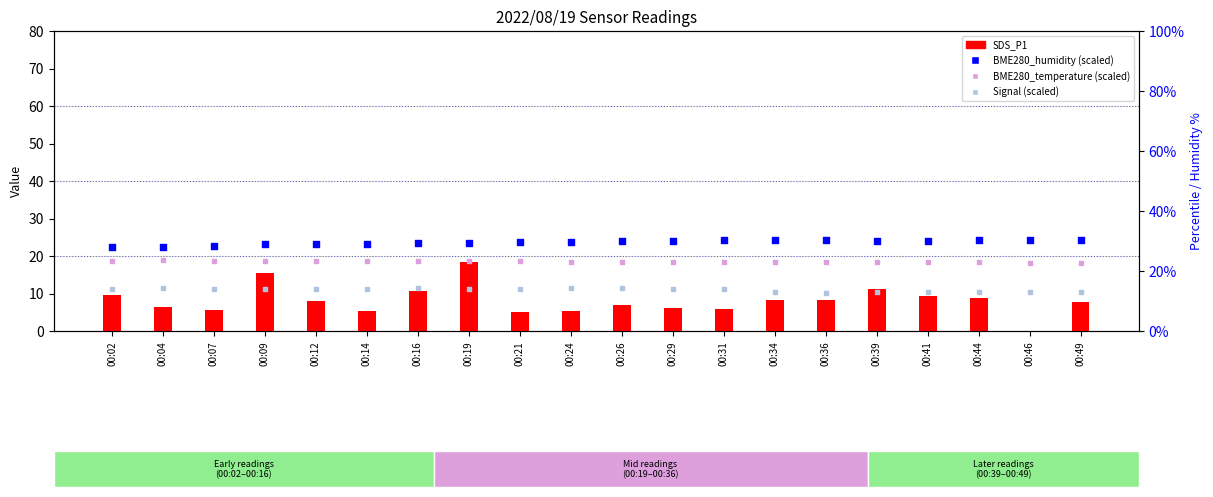

Is the value of SDS_P1 at 00:12 greater than the value of BME280_temperature (scaled) at 00:04?

No